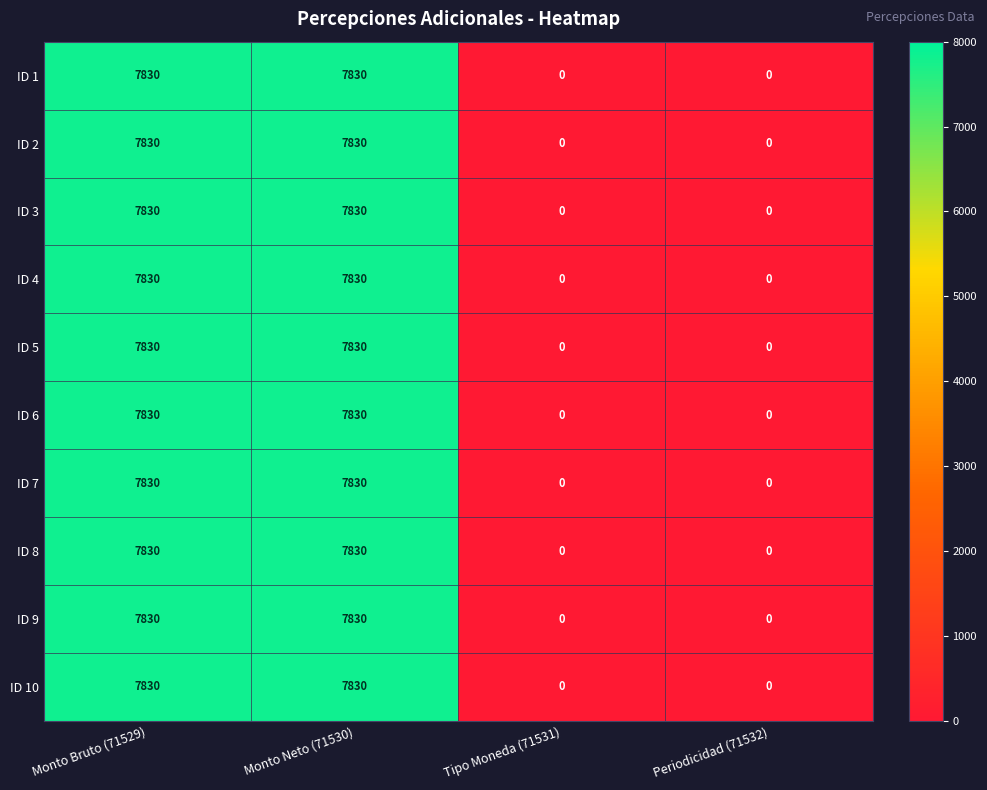

What is the greatest value displayed?

7830